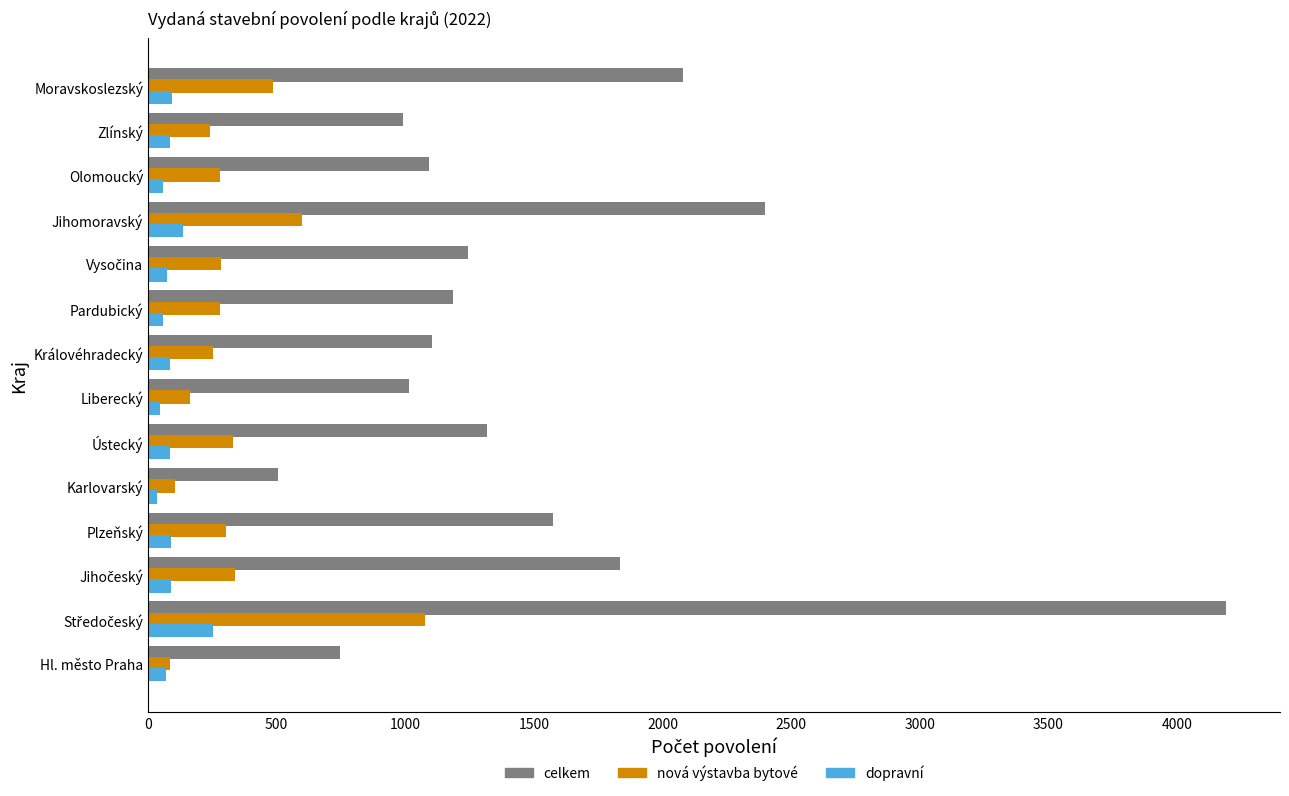

Which series has the largest range (max minus min)?

celkem